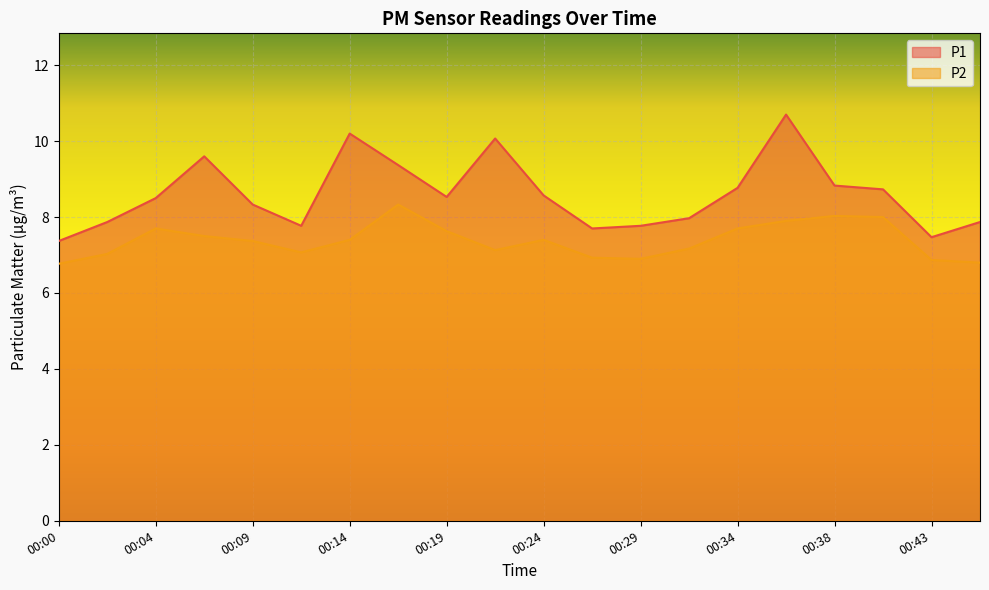

Reading left to right, transcribe all the data shown in this chart.

P1: 00:00=7.4	00:02=7.9	00:04=8.5	00:07=9.6	00:09=8.3	00:12=7.8	00:14=10.2	00:17=9.4	00:19=8.5	00:21=10.1	00:24=8.6	00:26=7.7	00:29=7.8	00:31=8.0	00:34=8.8	00:36=10.7	00:38=8.8	00:41=8.7	00:43=7.5	00:46=7.9
P2: 00:00=6.8	00:02=7.0	00:04=7.7	00:07=7.5	00:09=7.4	00:12=7.1	00:14=7.4	00:17=8.3	00:19=7.6	00:21=7.1	00:24=7.4	00:26=6.9	00:29=6.9	00:31=7.2	00:34=7.7	00:36=7.9	00:38=8.0	00:41=8.0	00:43=6.9	00:46=6.8